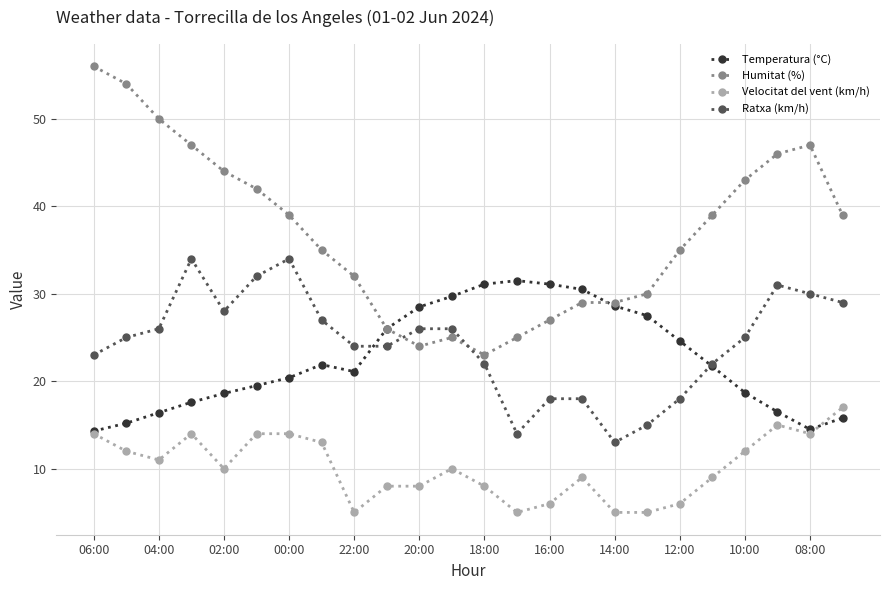

What is the smallest value displayed?

5.0